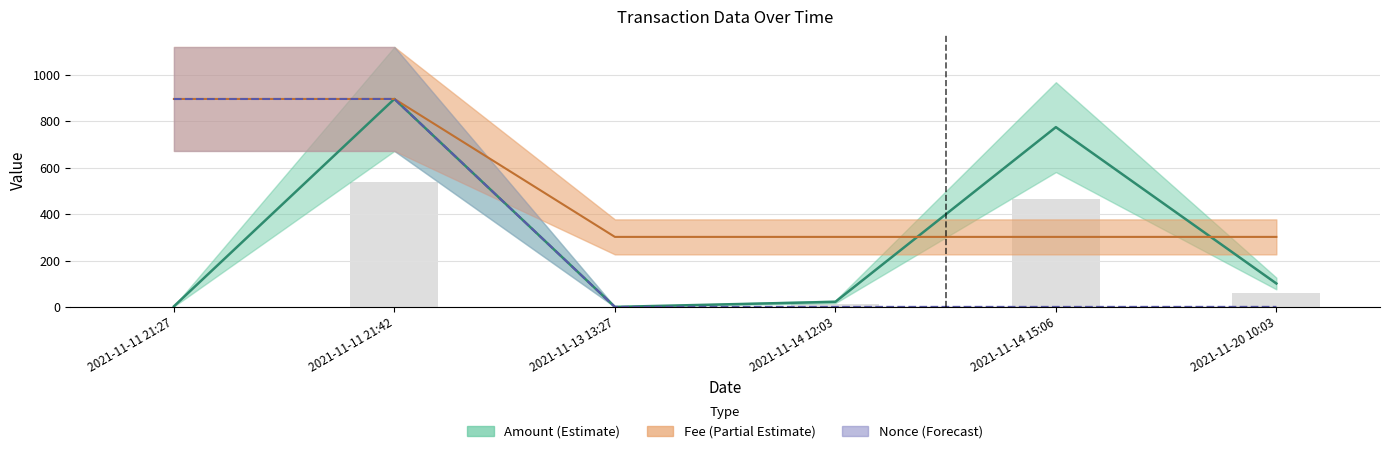

At which label is Nonce closest to 448?

2021-11-20 10:03